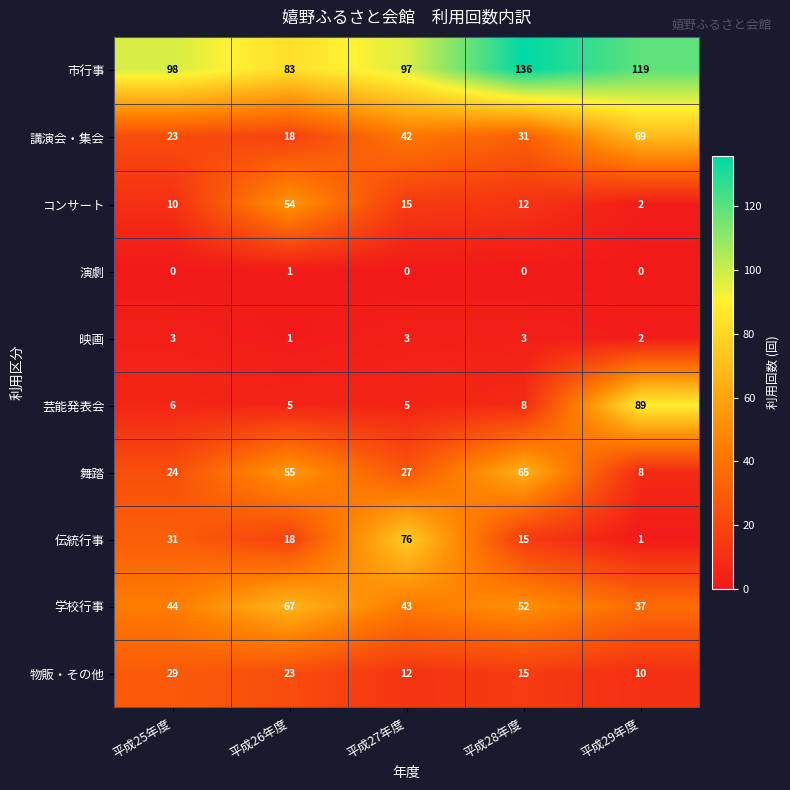

What is the highest value of the コンサート series?

54